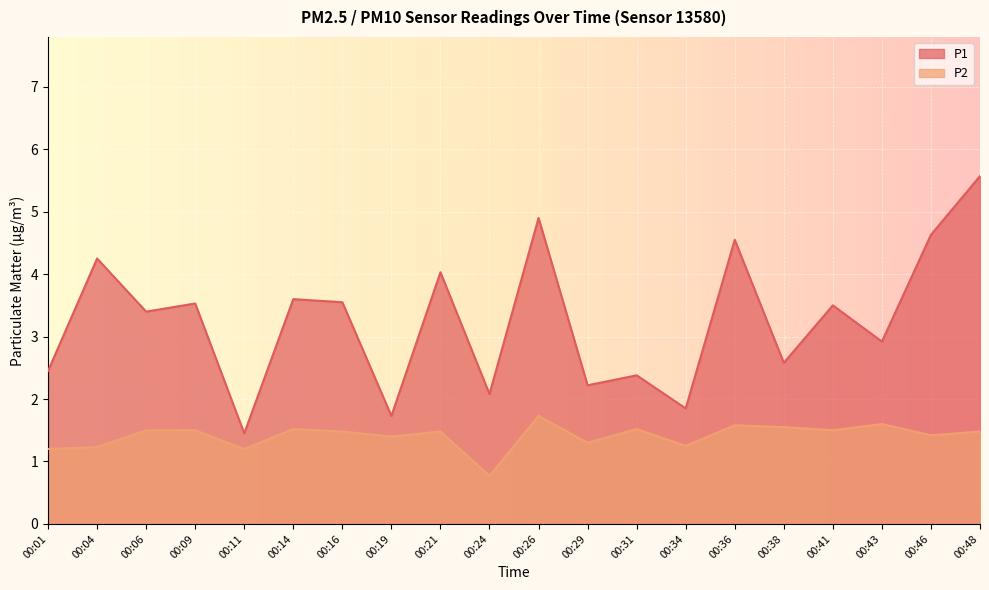

How many interior local valleys does the P2 series have?

7